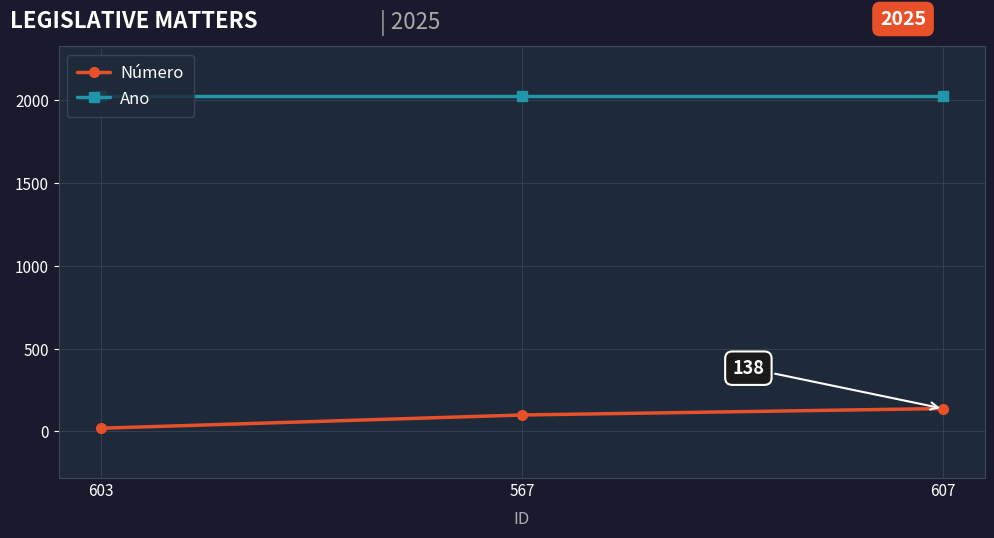

Is the value of Número at 567 greater than the value of Ano at 603?

No